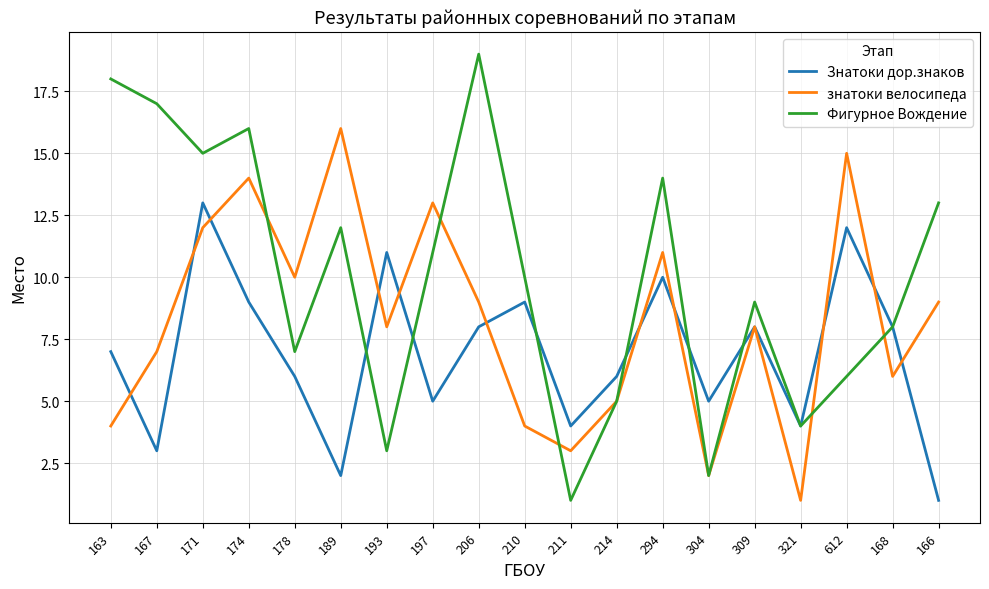

Which label corresponds to the largest value in the chart?

206